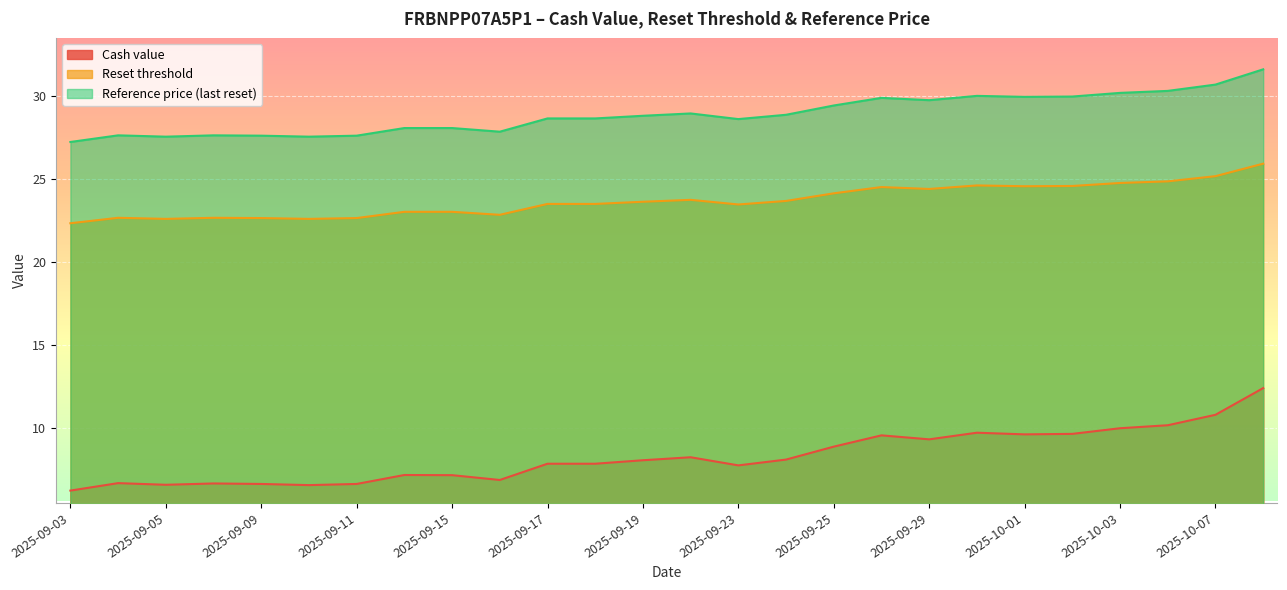

What is the sum of the Reset threshold values at 2025-10-02 and 2025-10-08?

50.5